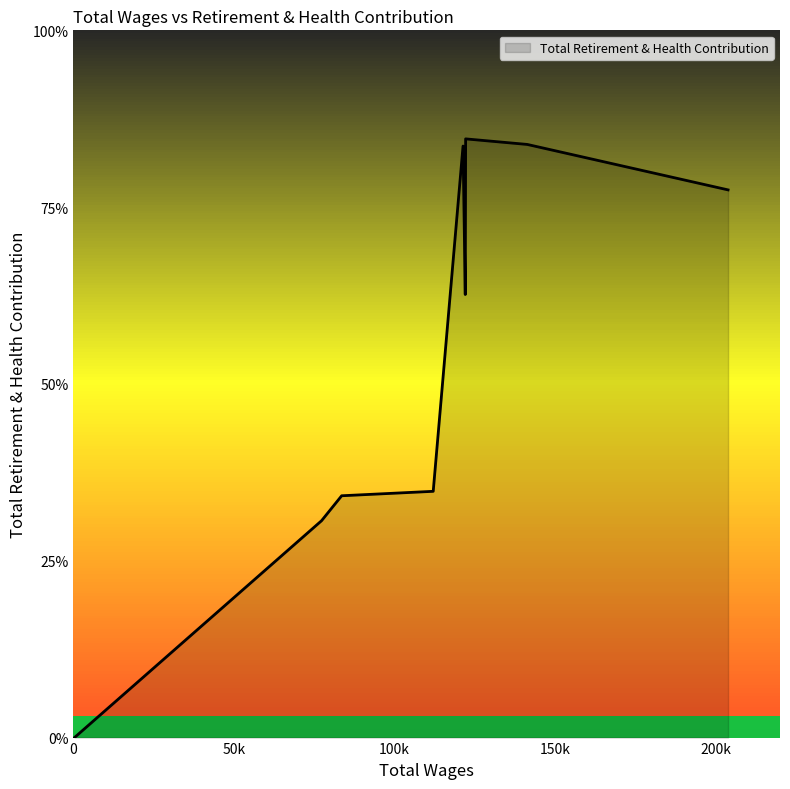

Does the chart have visible grid lines?

No